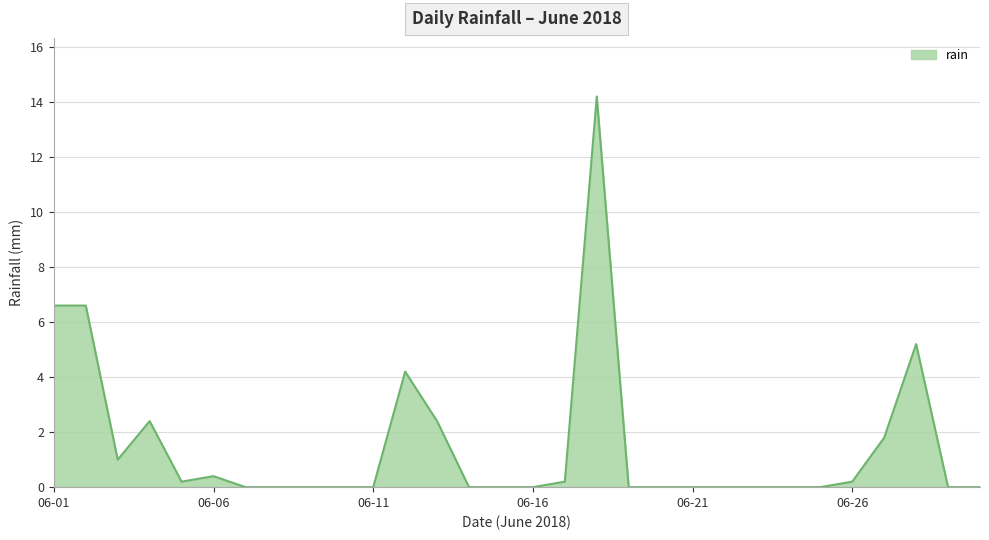

What is the maximum value shown in the chart?

14.2